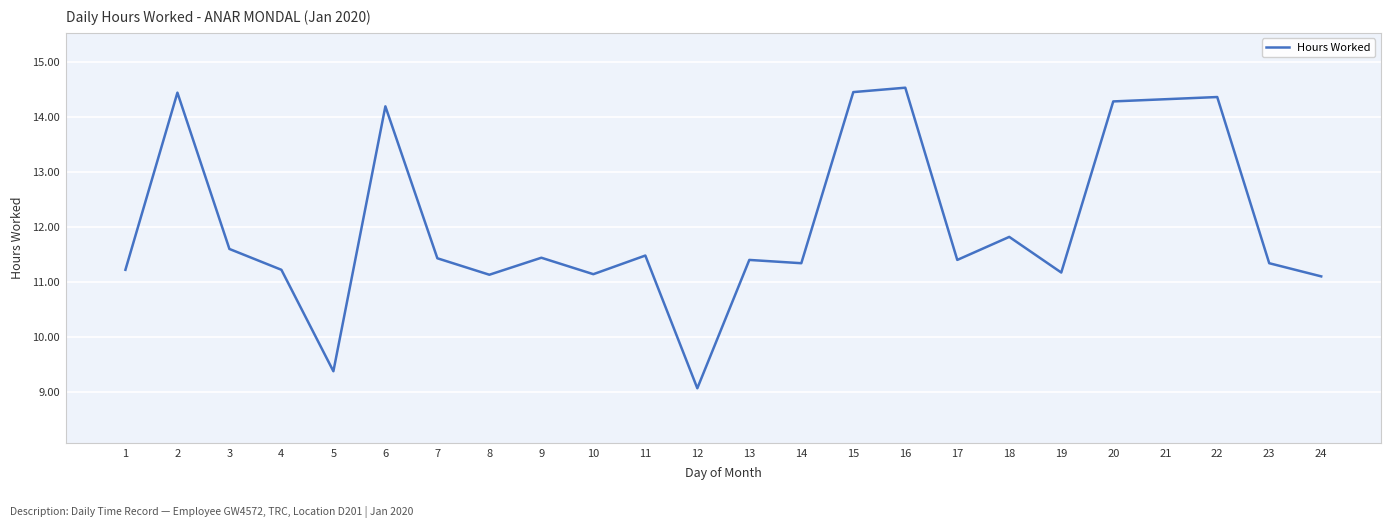

True or false: there are more than 2 points higher than both neighbors.

True